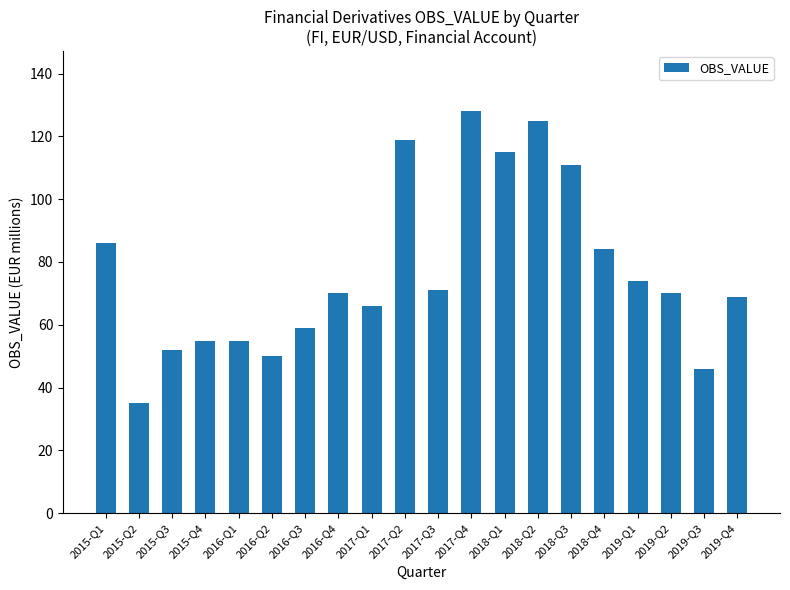

What is the change in value from 2017-Q2 to 2018-Q1?

-4